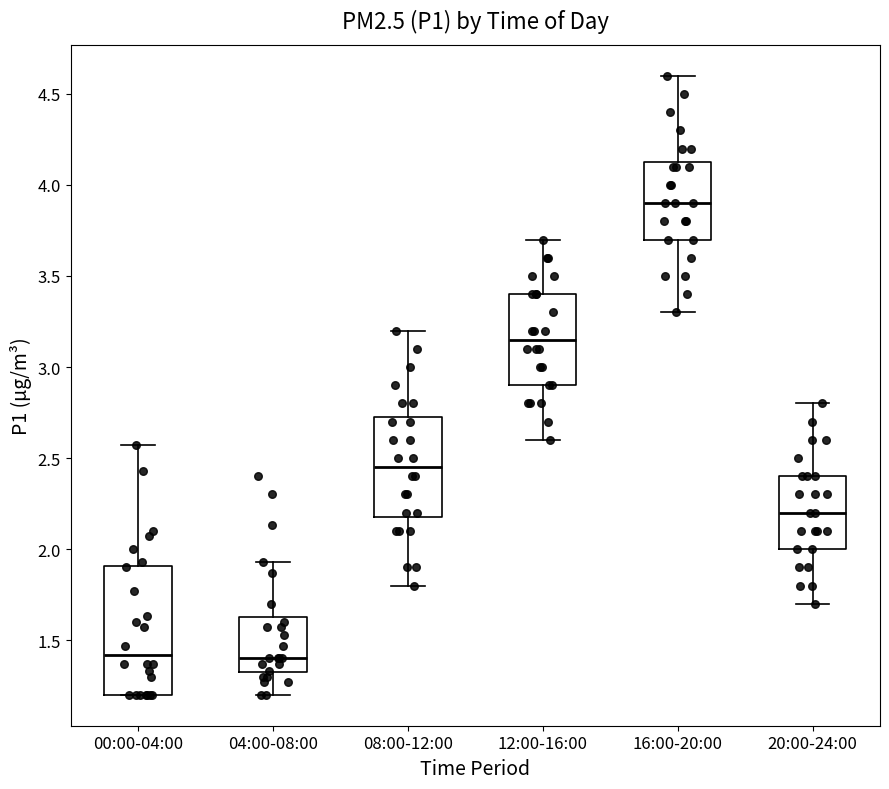

Reading left to right, read every box against the y-axis: the position of its median line, the range the box covers, and the ends of its whiskers. The values are not printed on the chart, so give them approximately, as read against the axis.

00:00-04:00: median 1.40, box 1.20 to 1.90, whiskers 1.20 to 2.55
04:00-08:00: median 1.40, box 1.30 to 1.65, whiskers 1.20 to 1.95
08:00-12:00: median 2.45, box 2.20 to 2.75, whiskers 1.80 to 3.20
12:00-16:00: median 3.15, box 2.90 to 3.40, whiskers 2.60 to 3.70
16:00-20:00: median 3.90, box 3.70 to 4.15, whiskers 3.30 to 4.60
20:00-24:00: median 2.20, box 2.00 to 2.40, whiskers 1.70 to 2.80